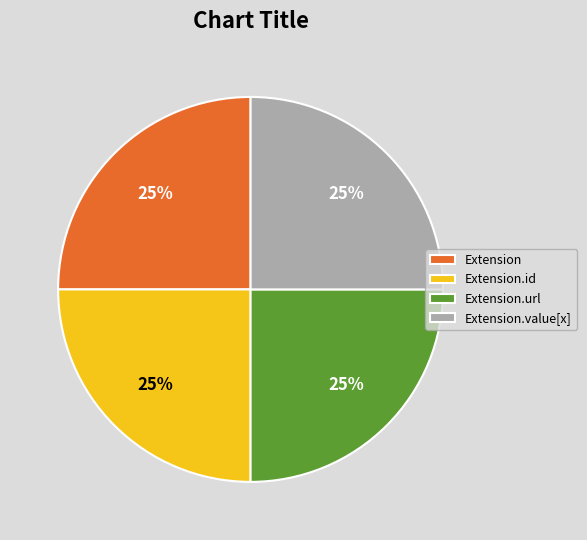

Does any single category account for the majority?

No